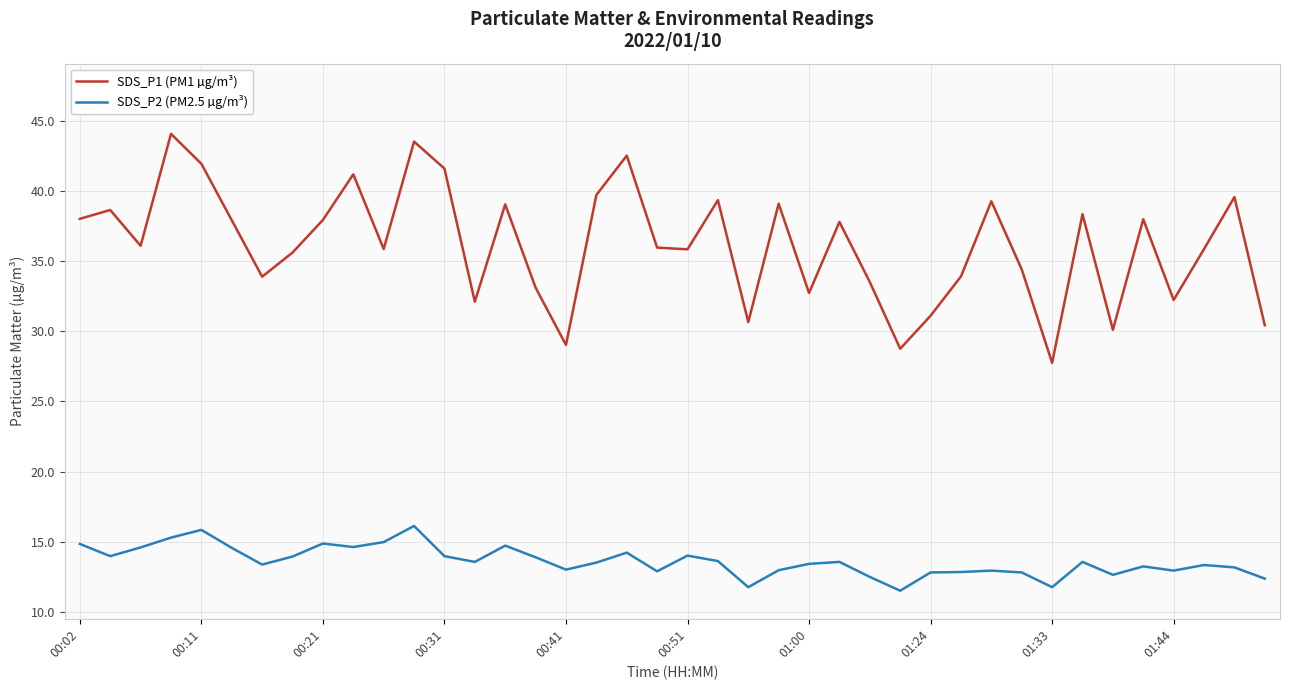

Rank the series by their average value, from lowest to highest.

SDS_P2 (PM2.5 µg/m³), SDS_P1 (PM1 µg/m³)